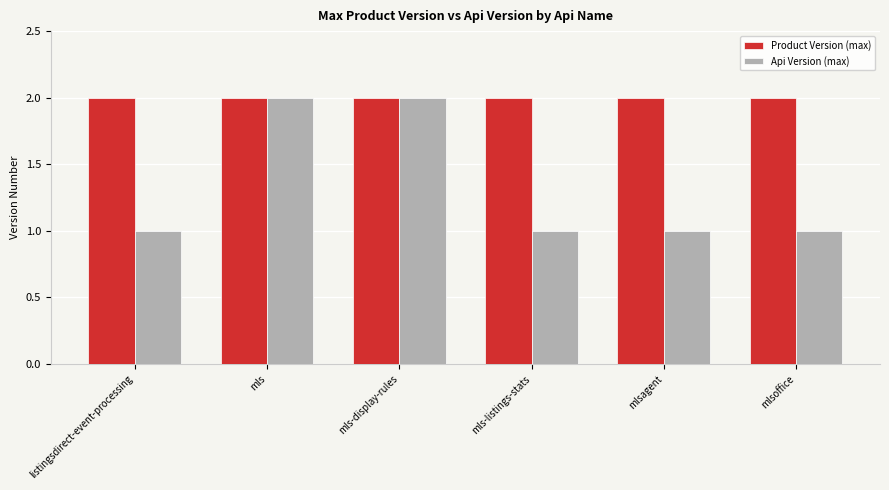

The value of Product Version (max) at mls-display-rules is 2. True or false?

True